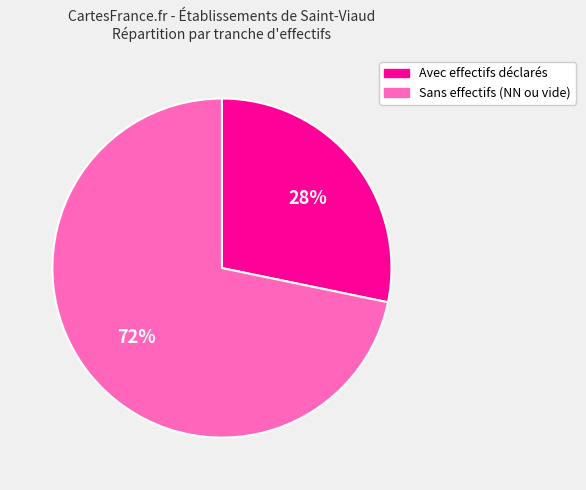

Which has a higher value, Avec effectifs déclarés or Sans effectifs (NN ou vide)?

Sans effectifs (NN ou vide)